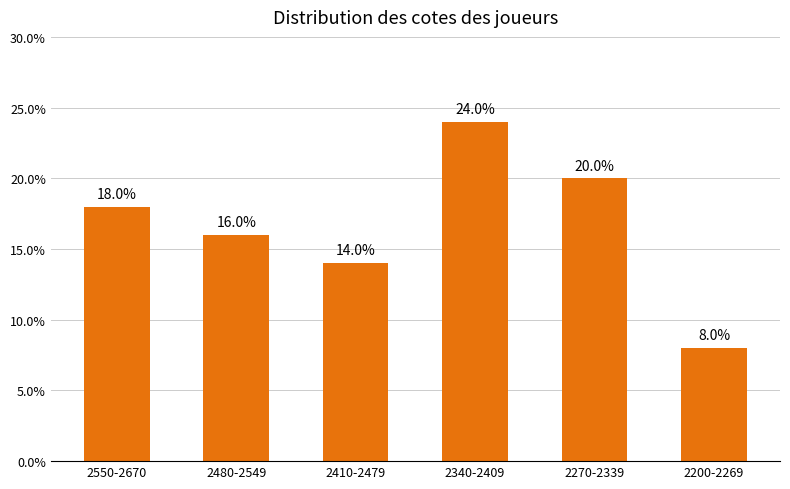

Rank the categories by value from highest to lowest.

2340-2409, 2270-2339, 2550-2670, 2480-2549, 2410-2479, 2200-2269